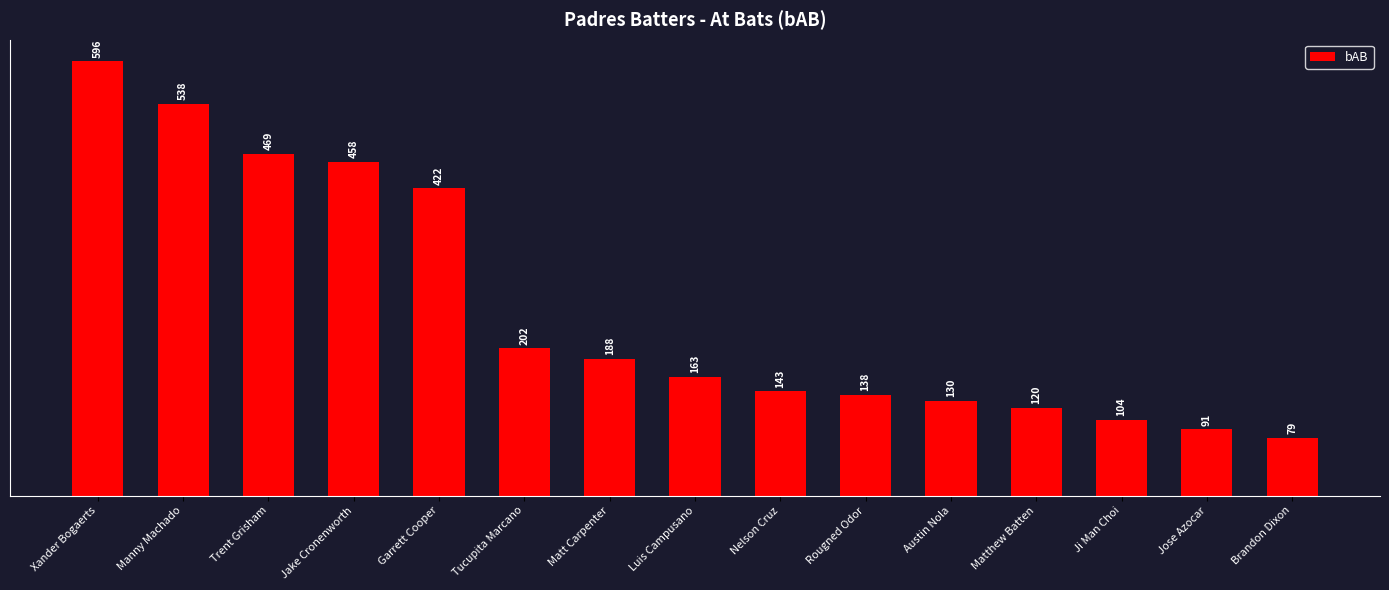

Approximately how many times larger is the value at Ji Man Choi compared to Rougned Odor?

0.8